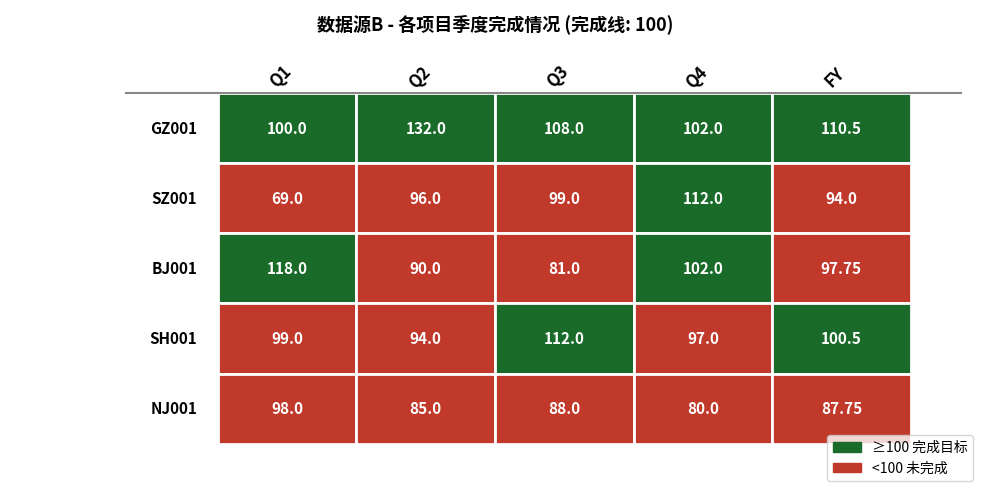

How many values in the GZ001 series are below 108?

2